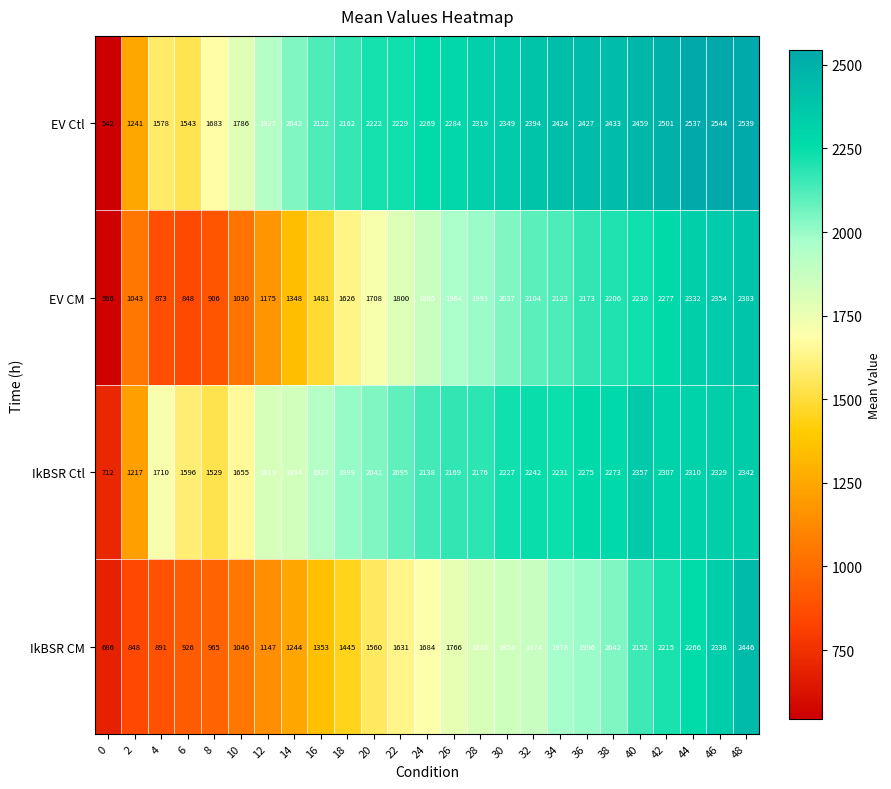

True or false: EV CM has a value of 2167 at 14.

False